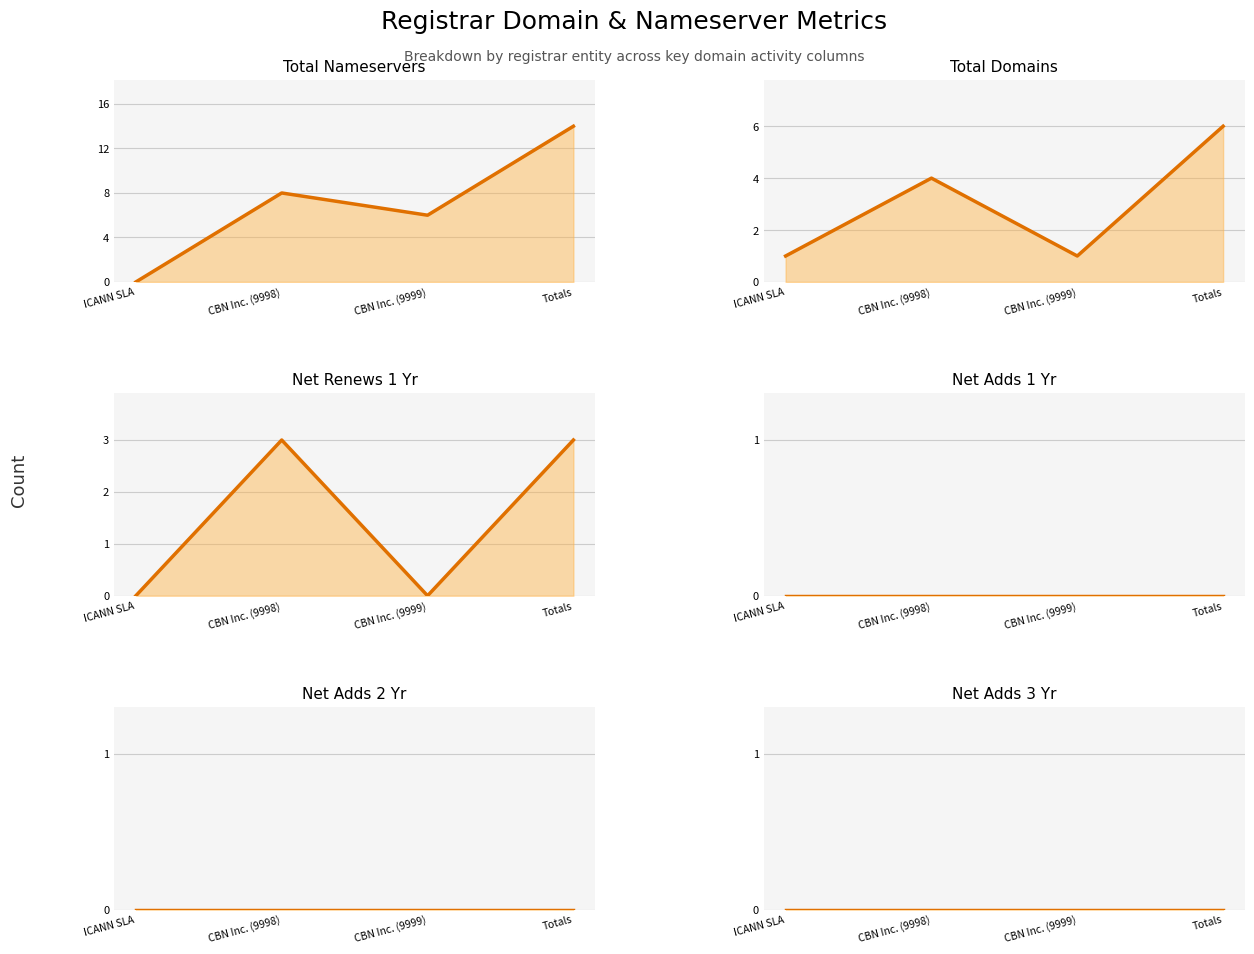

How many categories are shown in the chart?

4